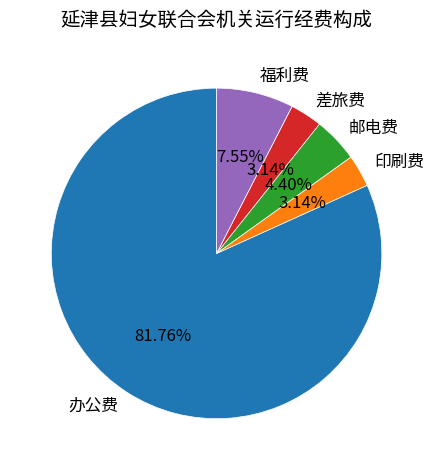

How many slices are in this pie chart?

5